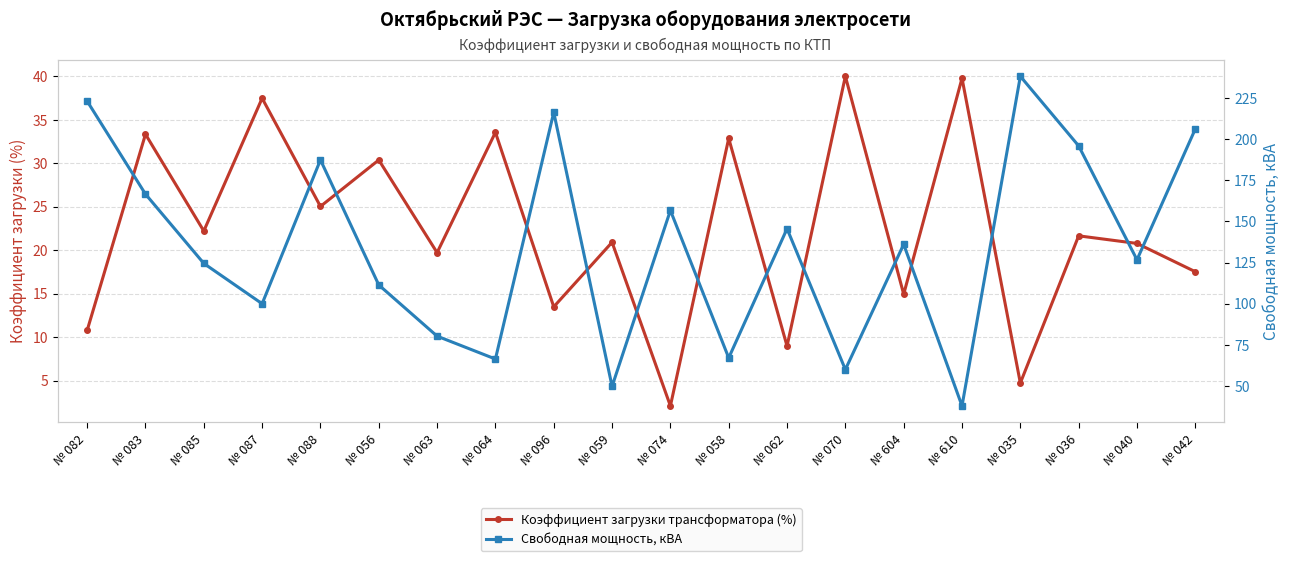

Reading left to right, list all the values displayed in this chart.

Коэффициент загрузки трансформатора (%): 10.8	33.3	22.2	37.5	25.0	30.4	19.7	33.6	13.5	20.9	2.1	32.9	9.0	40.0	14.9	39.8	4.7	21.7	20.8	17.5
Свободная мощность, кВА: 223.1	166.6	124.5	100.0	187.4	111.4	80.3	66.4	216.3	49.8	156.7	67.1	145.6	60.0	136.1	37.9	238.2	195.9	126.7	206.2